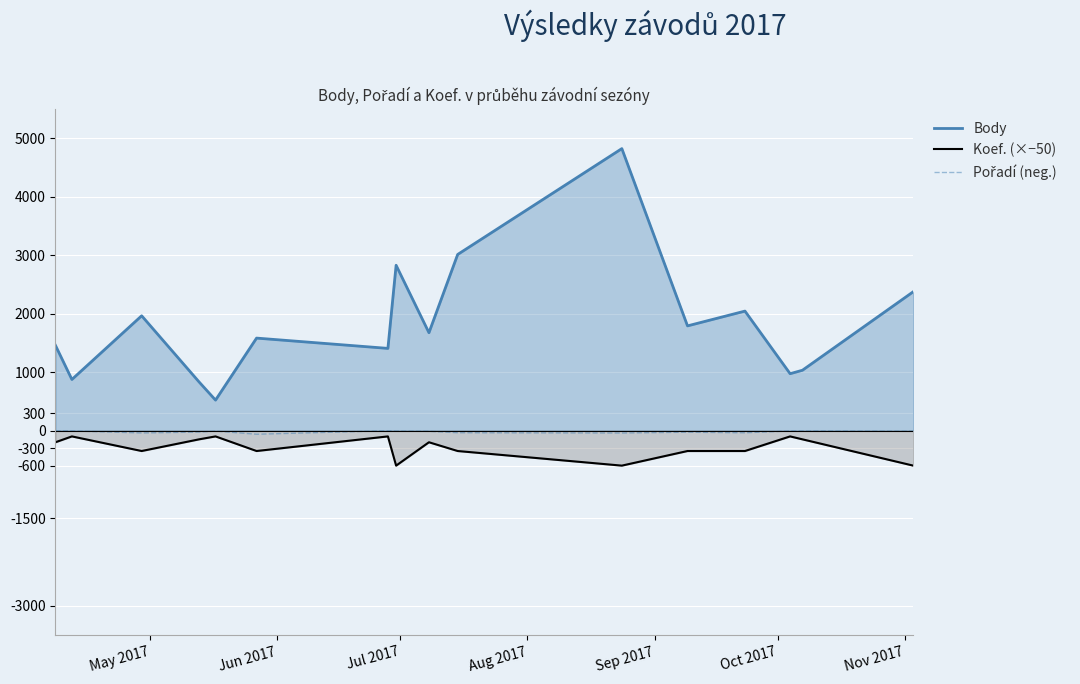

What is the greatest value displayed?

4824